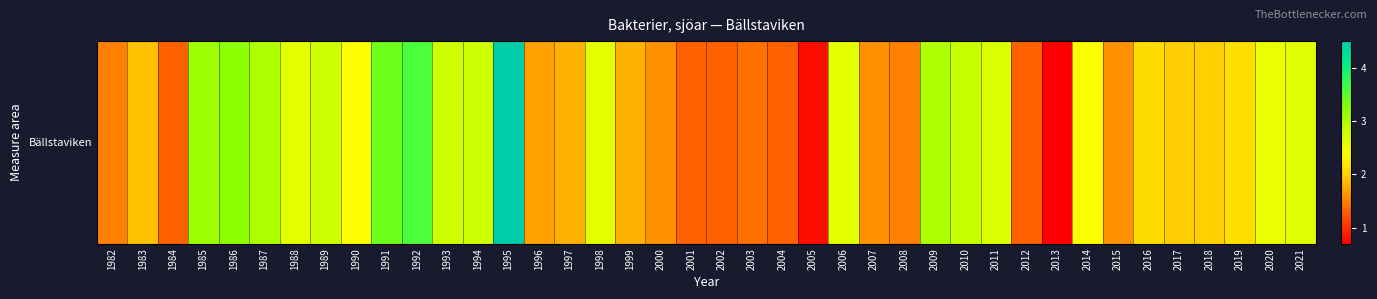

How many series are shown in this chart?

1